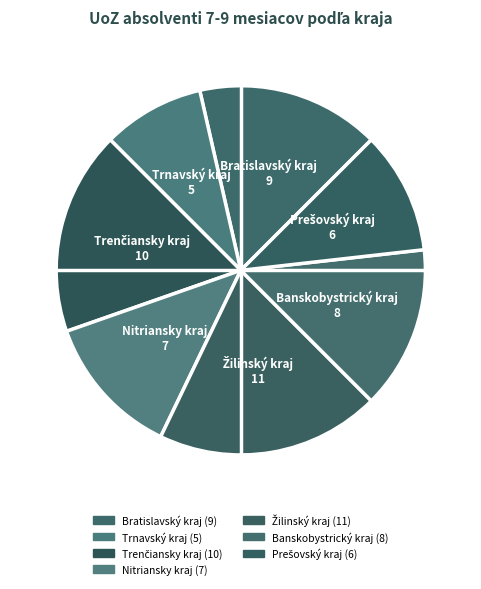

To the nearest percent, what is the difference between the Prešovský kraj and Banskobystrický kraj slice percentages?

4%